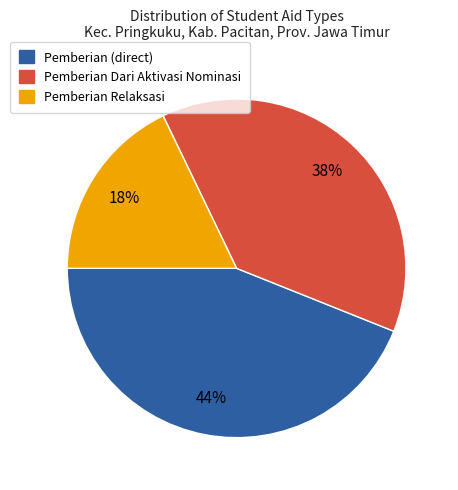

To the nearest percent, what is the average slice percentage?

33%